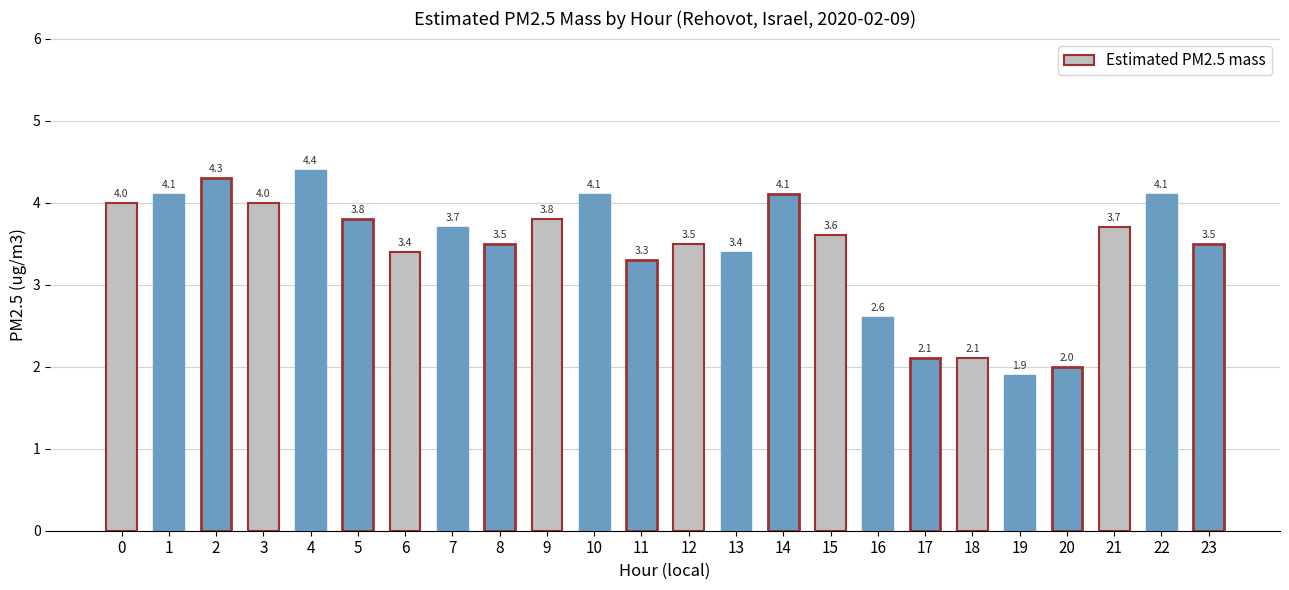

What is the average value?

3.5